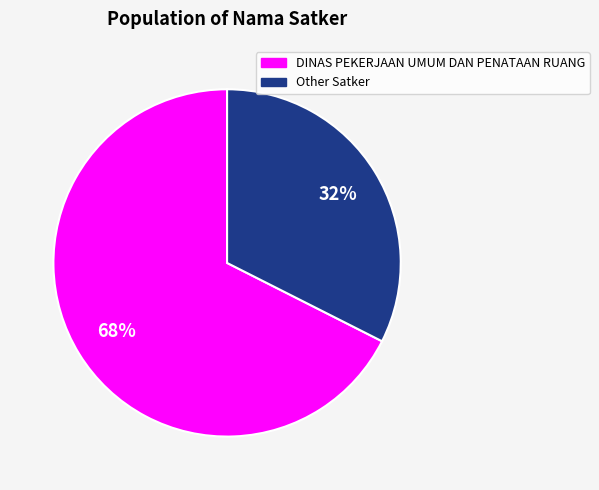

To the nearest percent, what is the average slice percentage?

50%